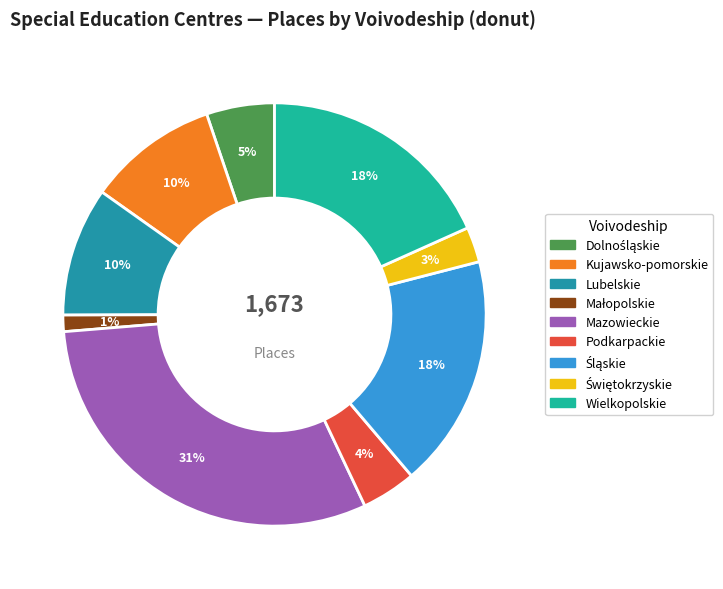

Does any single category account for the majority?

No